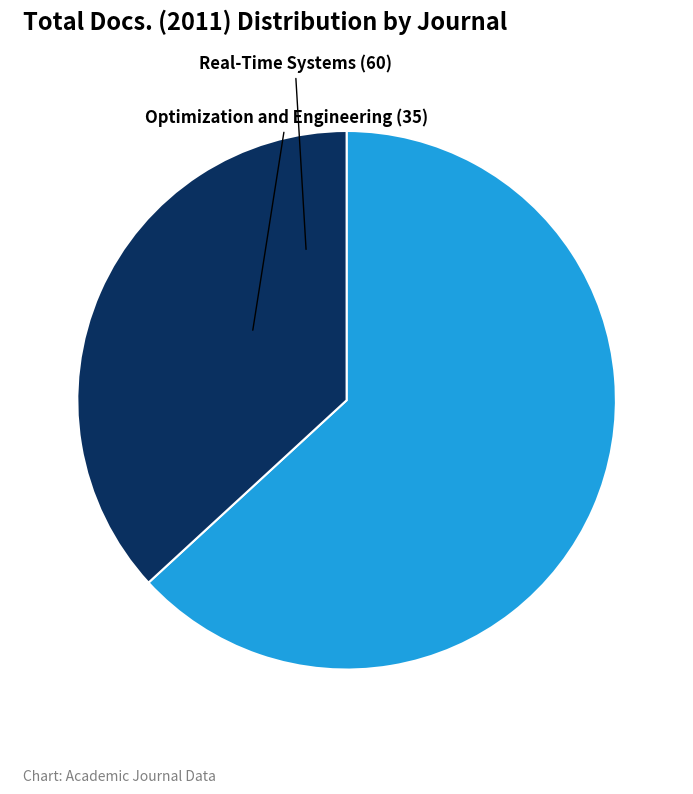

Which has a higher value, Optimization and Engineering or Real-Time Systems?

Real-Time Systems